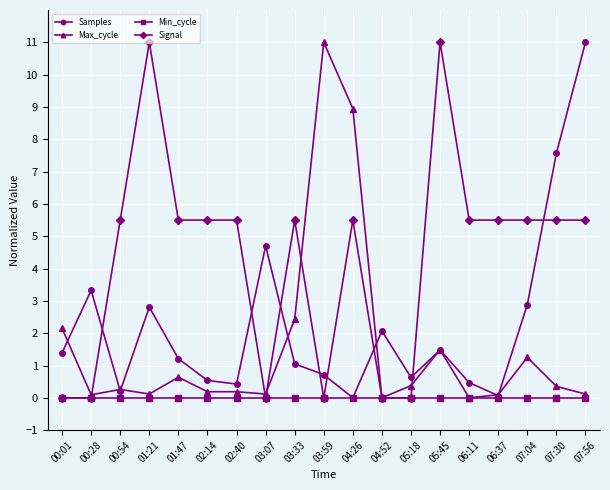

Rank the series by their average value, from highest to lowest.

Signal, Samples, Max_cycle, Min_cycle